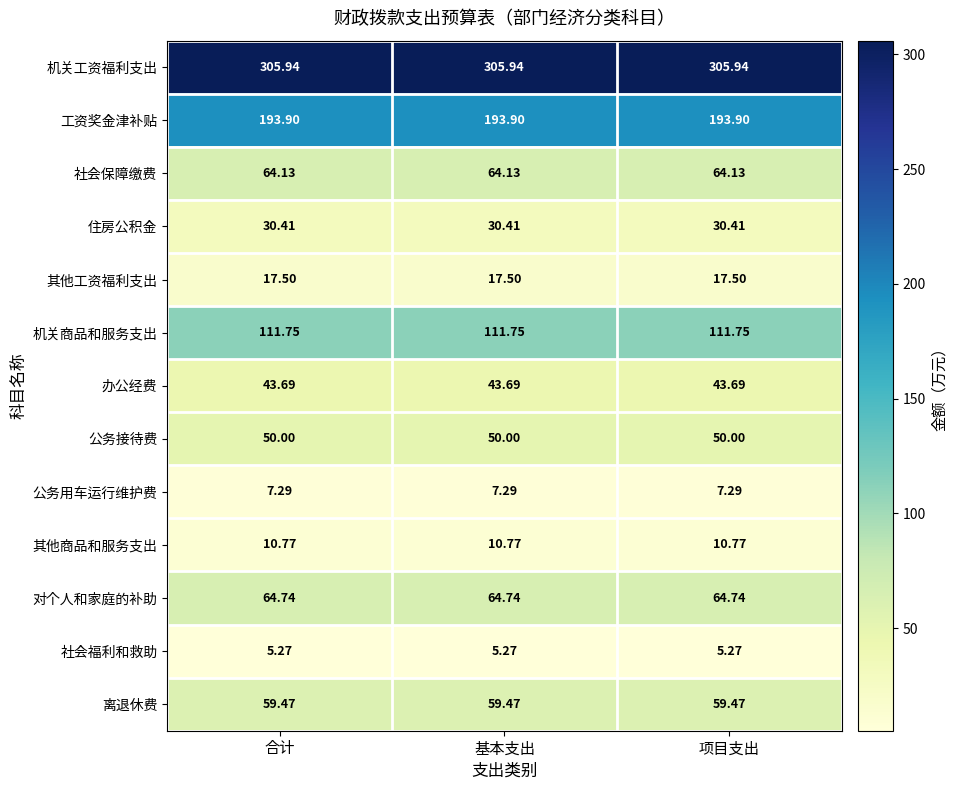

Is the value of 工资奖金津补贴 at 基本支出 greater than the value of 机关工资福利支出 at 基本支出?

No